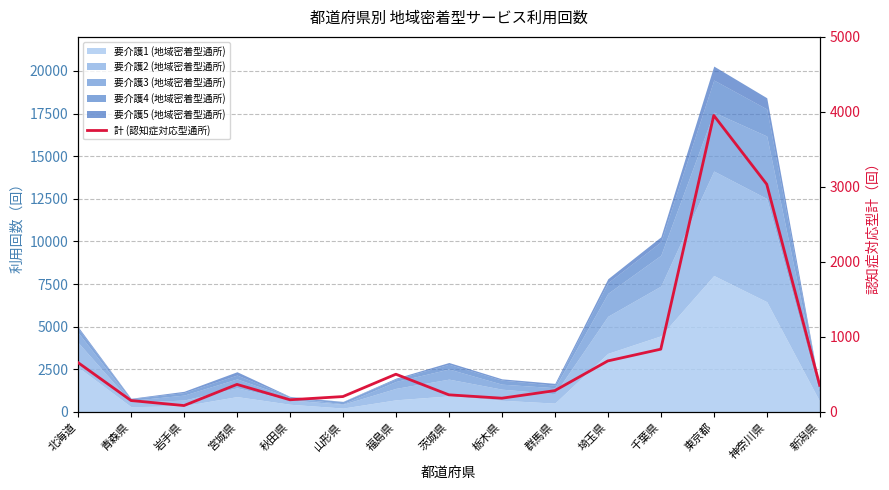

What is the difference between the maximum and minimum values?

3869